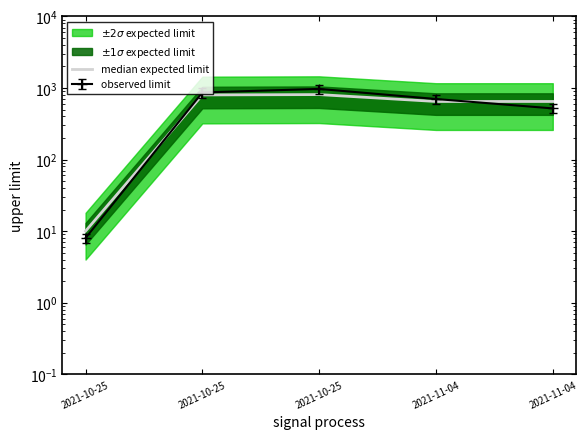

The value at 2021-10-25 is 1207.3. True or false?

False